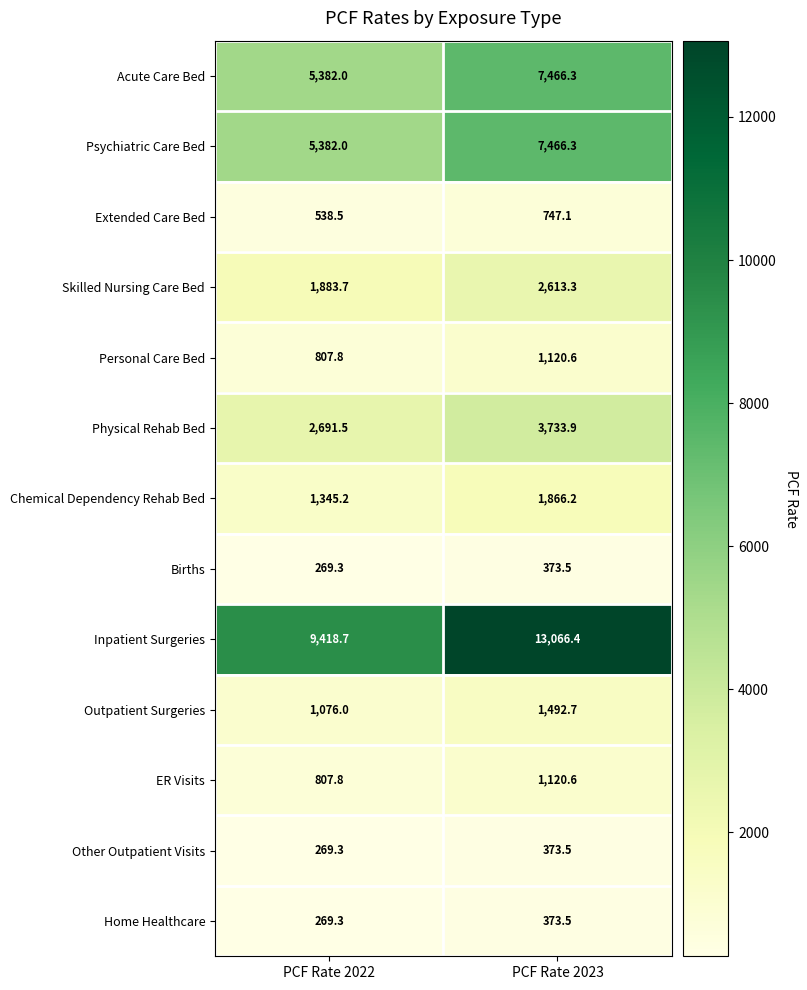

Rank the categories by Personal Care Bed value from highest to lowest.

PCF Rate 2023, PCF Rate 2022